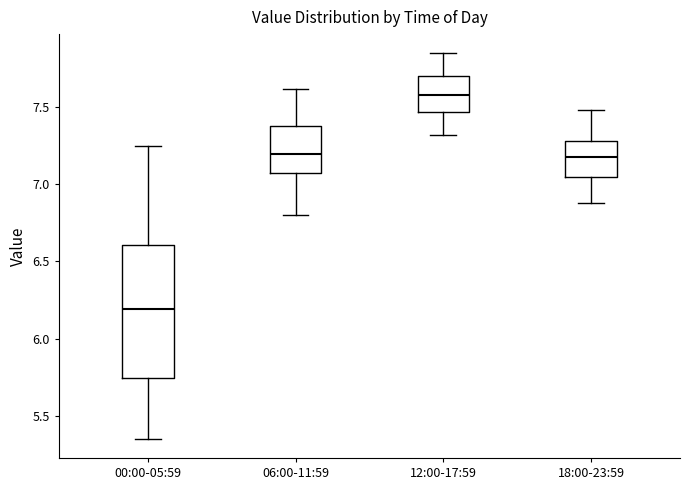

Reading left to right, read every box against the y-axis: the position of its median line, the range the box covers, and the ends of its whiskers. The values are not printed on the chart, so give them approximately, as read against the axis.

00:00-05:59: median 6.20, box 5.75 to 6.60, whiskers 5.35 to 7.25
06:00-11:59: median 7.20, box 7.05 to 7.40, whiskers 6.80 to 7.60
12:00-17:59: median 7.60, box 7.45 to 7.70, whiskers 7.30 to 7.85
18:00-23:59: median 7.20, box 7.05 to 7.30, whiskers 6.90 to 7.50